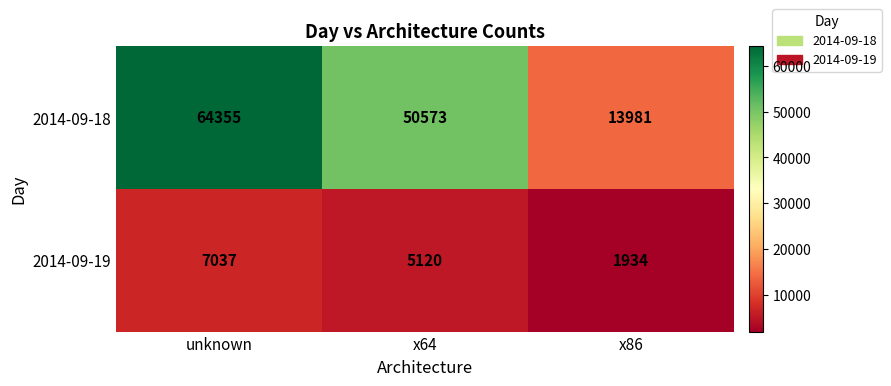

How many 2014-09-19 values are between 1934 and 7037?

3